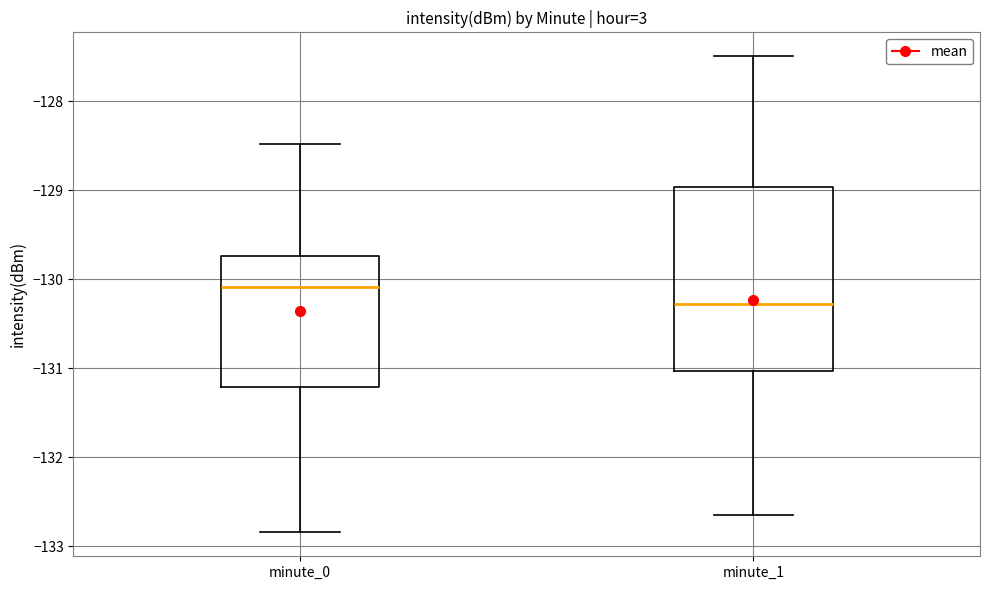

Which box's median line is the lowest?

minute_1